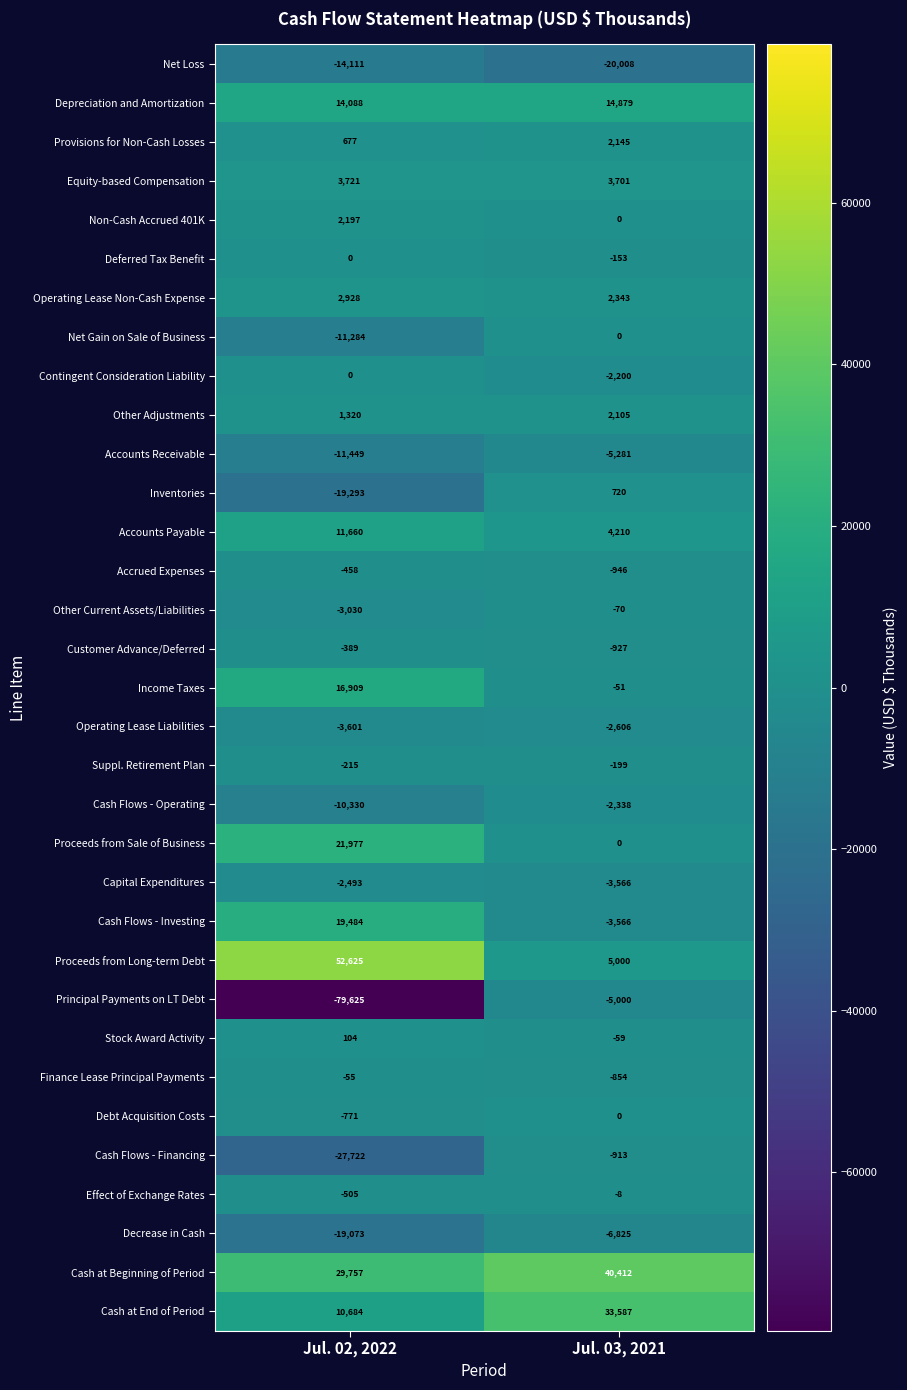

What is the sum of all Customer Advance/Deferred values?

-1316